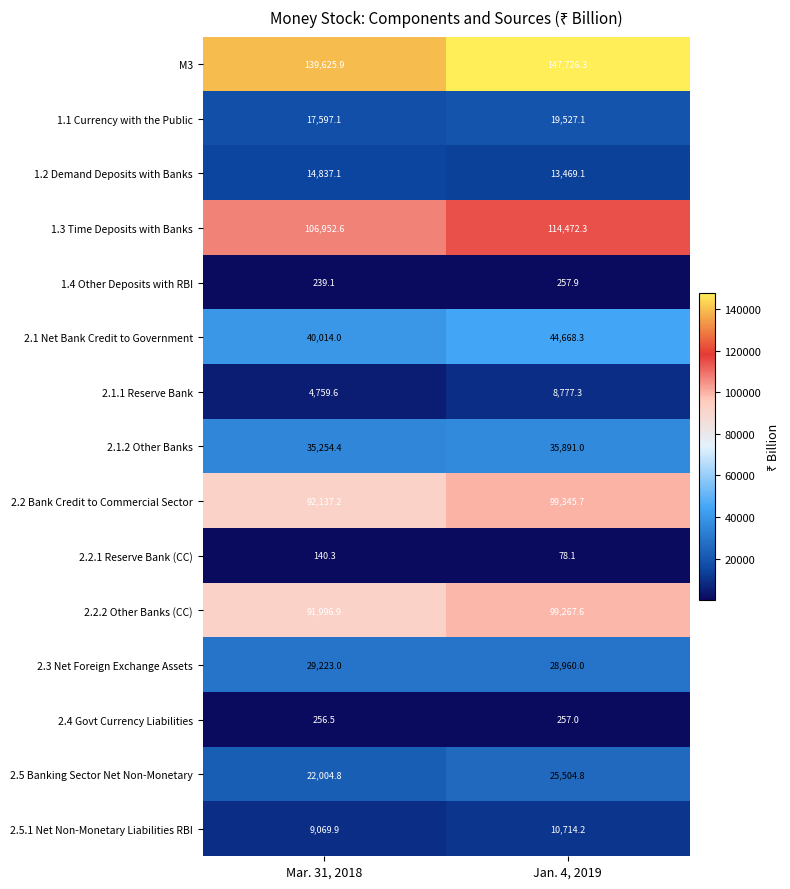

The value of 2.4 Govt Currency Liabilities at Jan. 4, 2019 is 68.7. True or false?

False